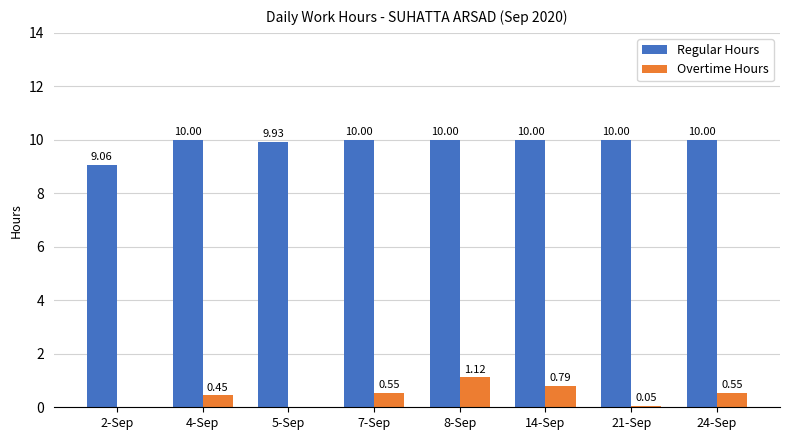

Between 5-Sep and 14-Sep, which series saw the biggest shift?

Overtime Hours